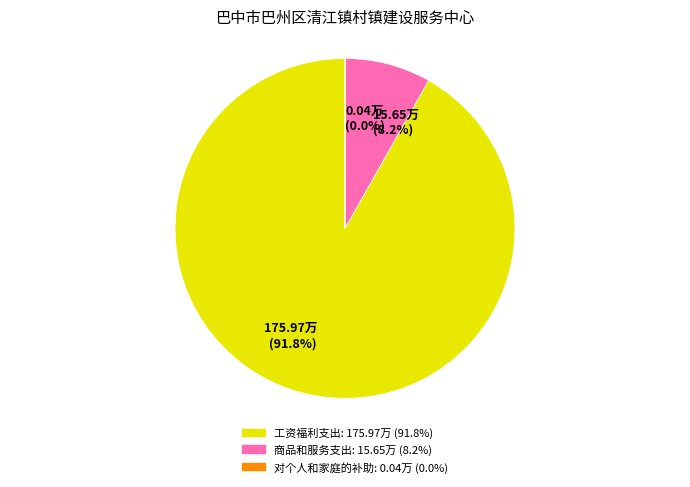

Which category accounts for the majority?

工资福利支出